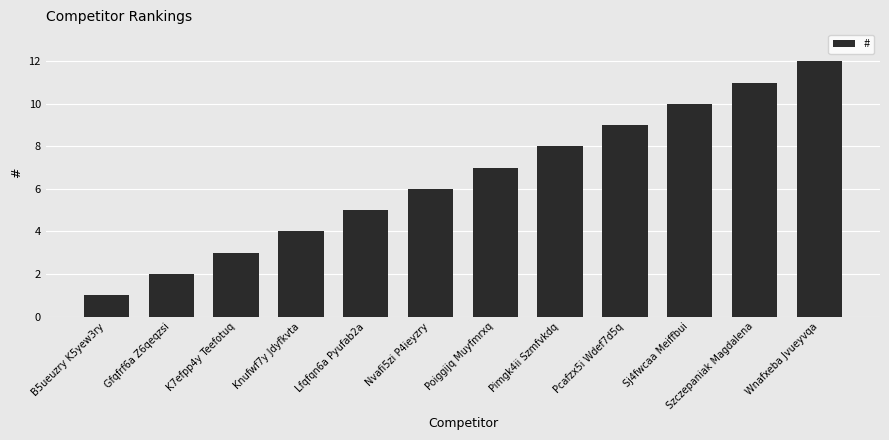

The value at Knufwf7y Jdyfkvta is 4. True or false?

True